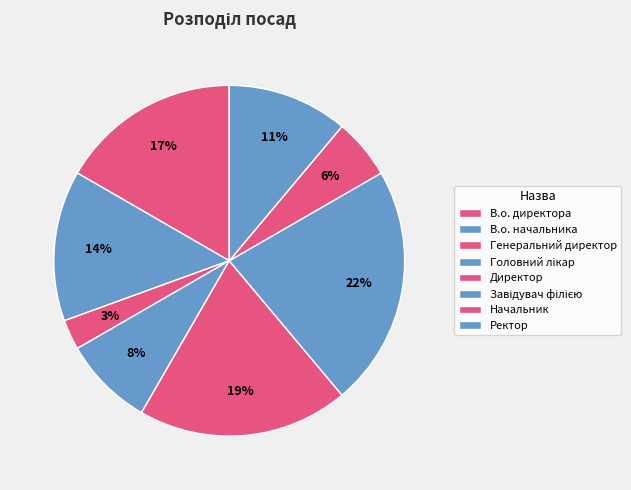

To the nearest percent, what is the difference between the largest and smallest slice percentages?

19%